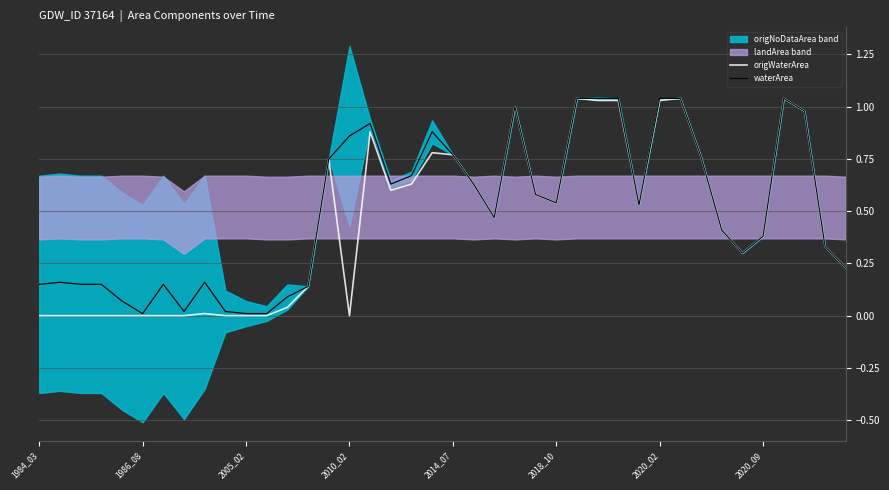

Is it true that origWaterArea equals 0.0 at 12?

True